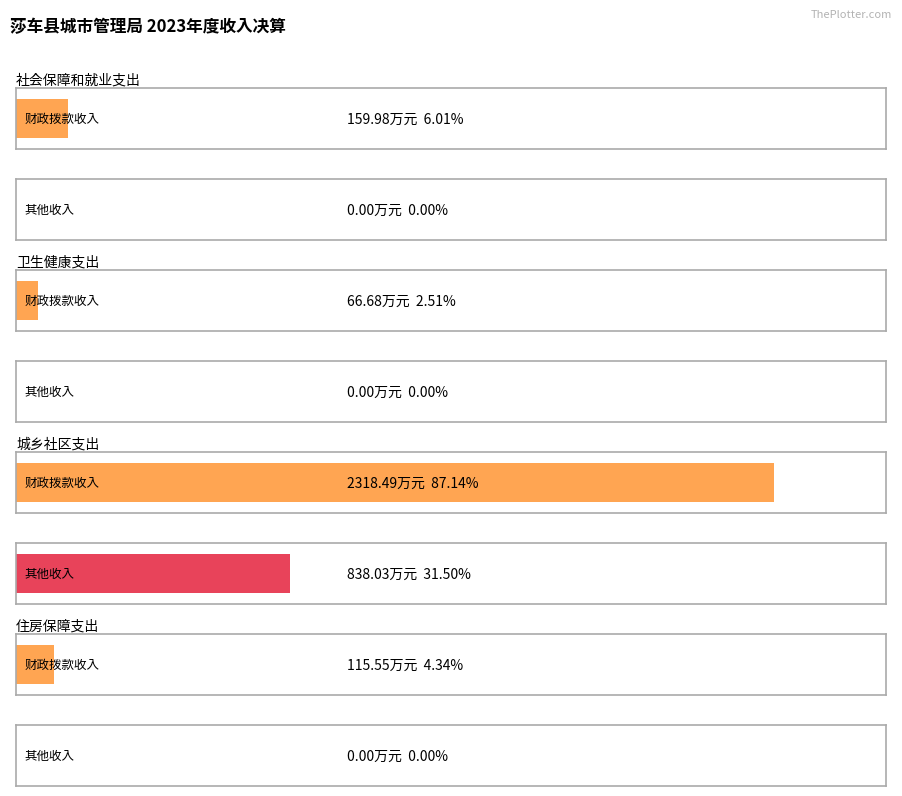

Reading left to right, list all the values displayed in this chart.

财政拨款收入: 160.0	66.7	2318.5	115.5
其他收入: 0.0	0.0	838.0	0.0